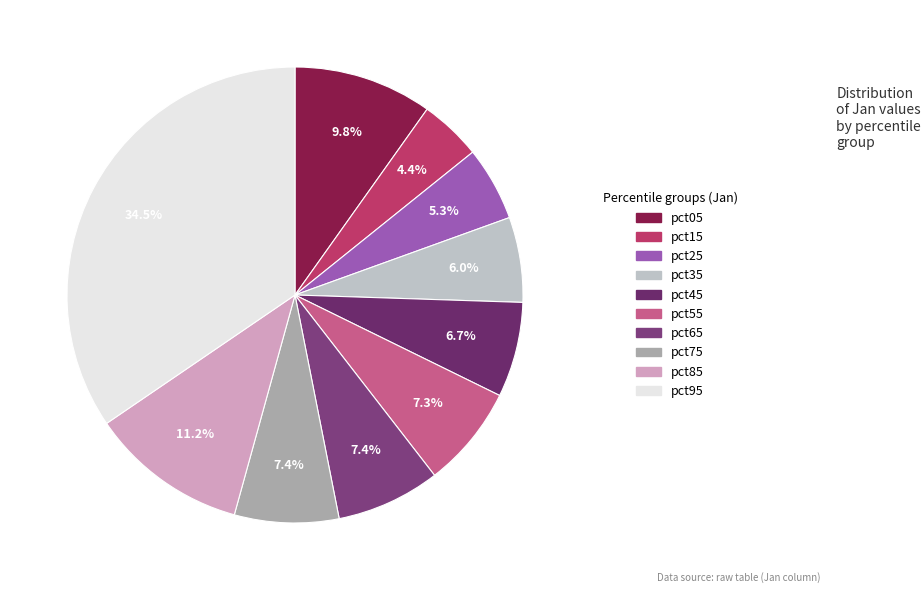

Does any single category account for the majority?

No